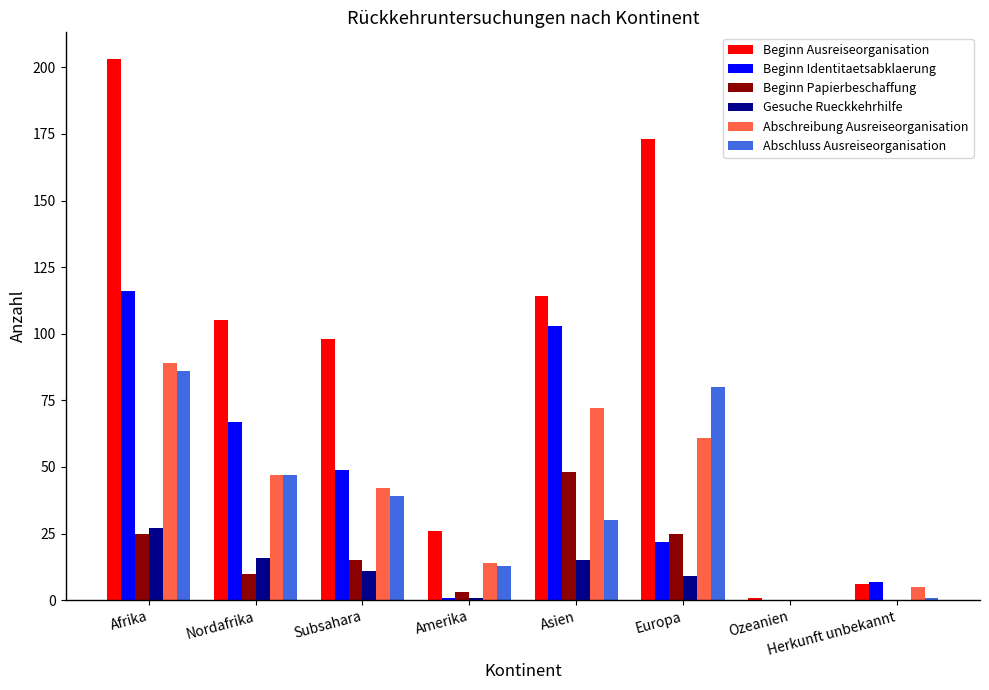

How many positive values does the Abschreibung Ausreiseorganisation series have?

7